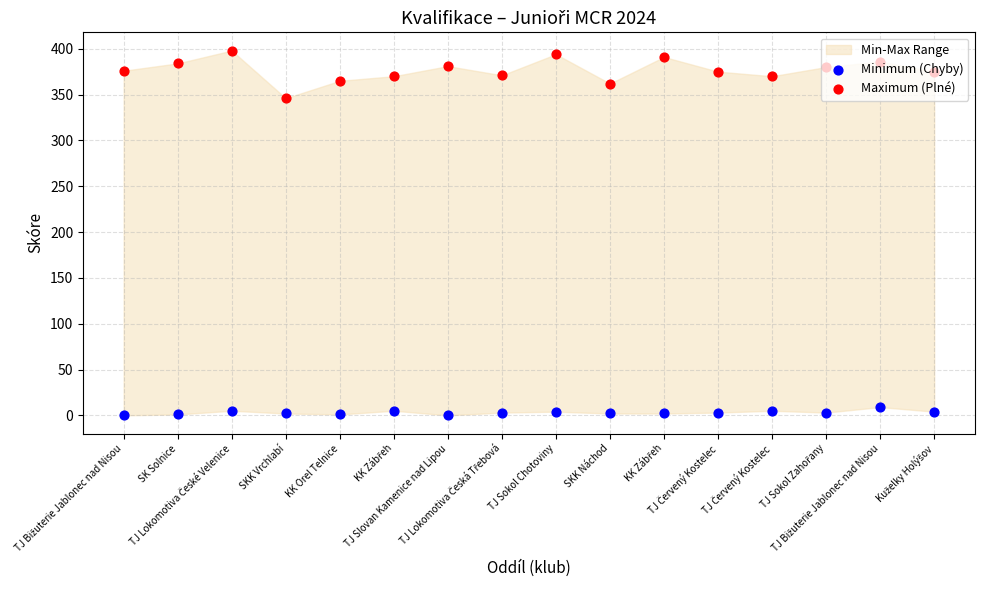

Which series has the largest Y range (max minus min)?

Maximum (Plné)